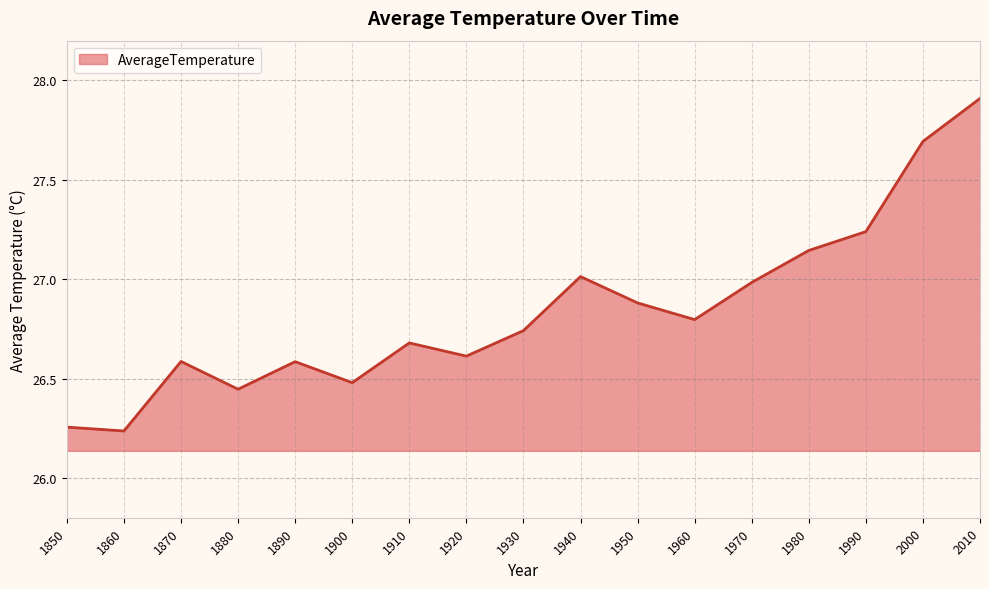

At which category does the data reach its first local valley?

1860